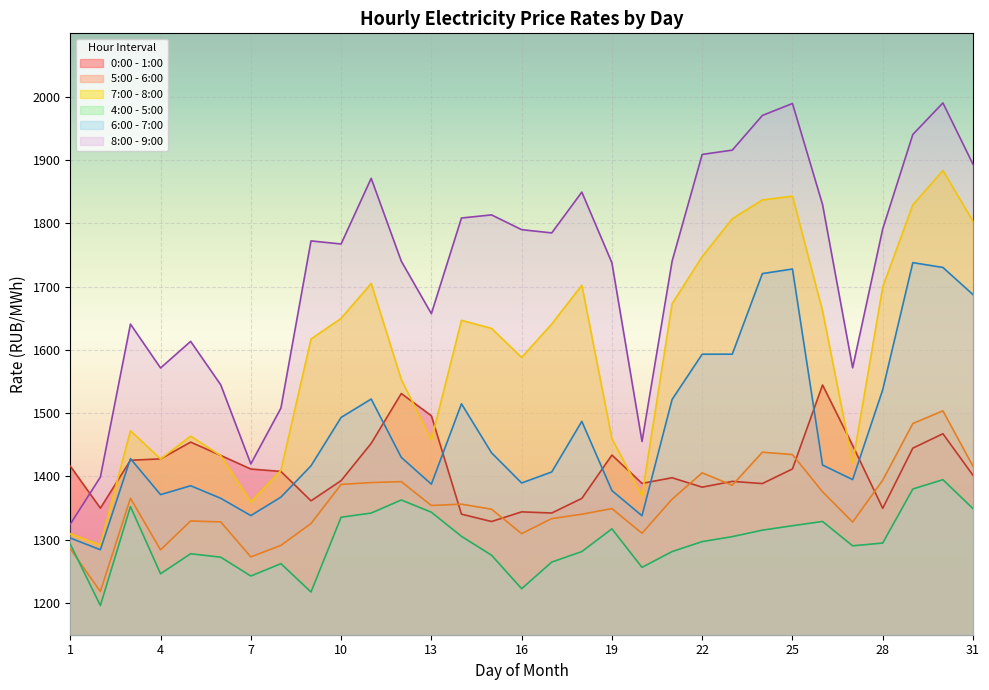

In 4:00 - 5:00, how many points are higher than both neighbors (excluding endpoints)?

7